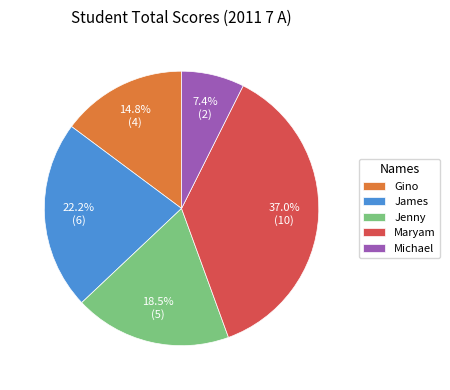

Rank the categories by value from highest to lowest.

Maryam, James, Jenny, Gino, Michael